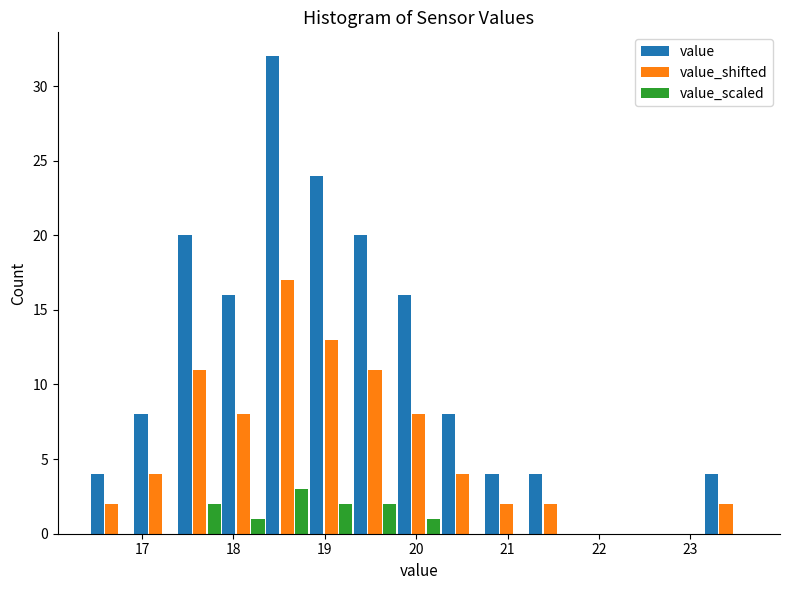

In the value series, which range on the x-axis has the tallest bar?

18.35 to 18.83